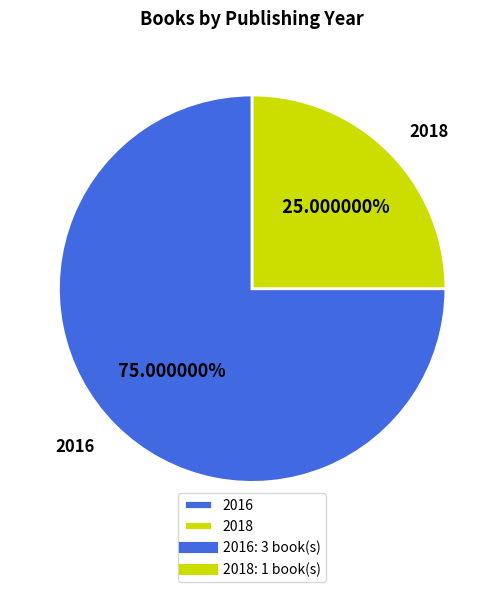

Is the sum of 2018 and 2016 greater than half?

Yes